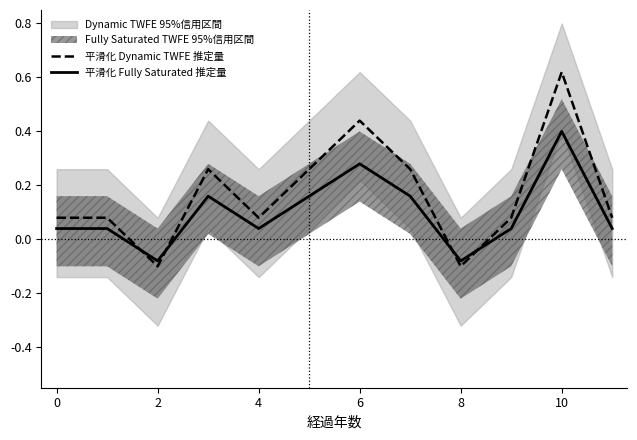

Reading right to left, what are all the values shown in this chart?

平滑化 Dynamic TWFE 推定量: 0.1	0.6	0.1	-0.1	0.3	0.4	0.3	0.1	0.3	-0.1	0.1	0.1
平滑化 Fully Saturated 推定量: 0.0	0.4	0.0	-0.1	0.2	0.3	0.2	0.0	0.2	-0.1	0.0	0.0